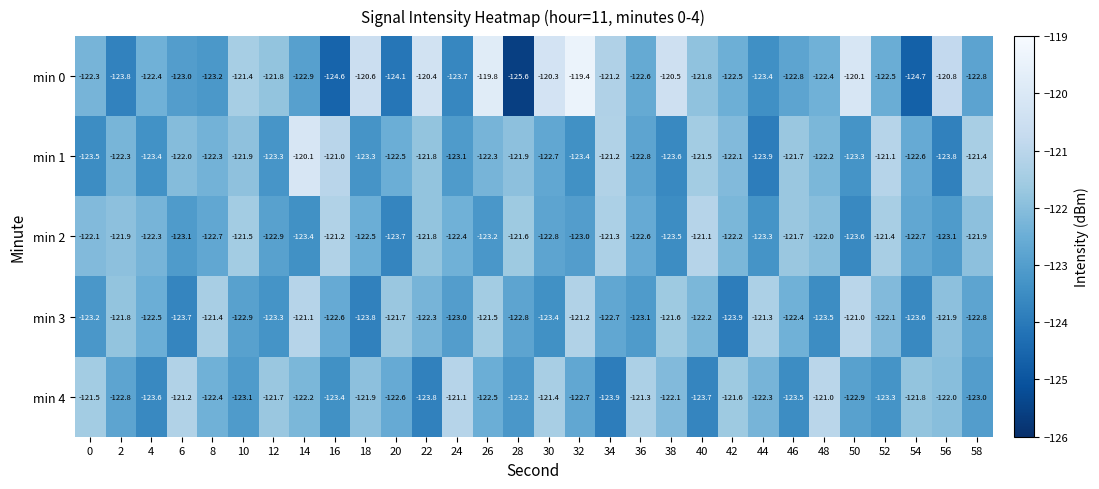

Which series has the widest spread of values?

min 0